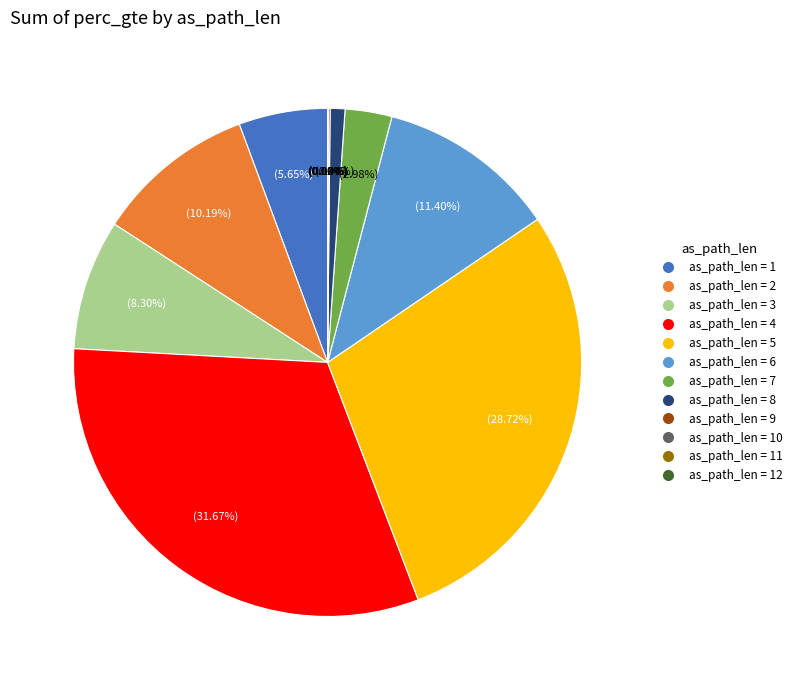

Is there a majority slice in this chart?

No